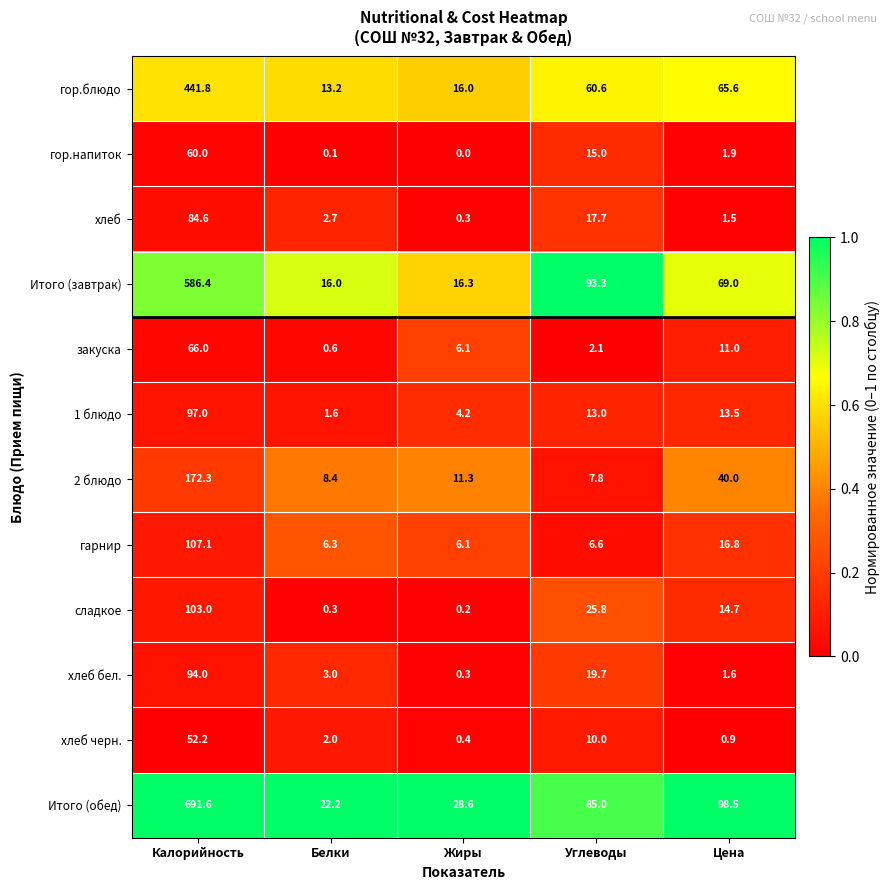

What is the approximate value of хлеб at Углеводы?

17.7